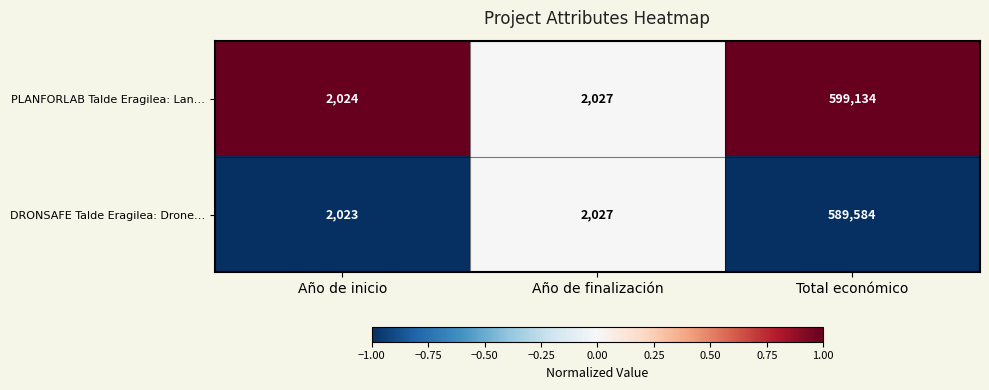

Which label corresponds to the largest value in the chart?

Total económico